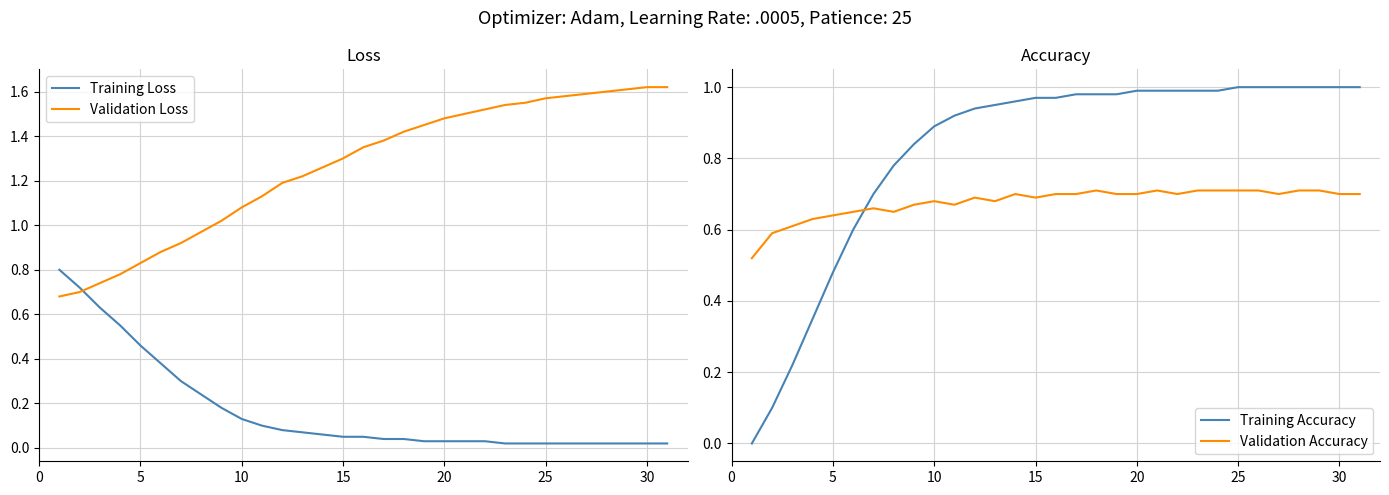

How many intersections are there between Training Accuracy and Validation Accuracy?

1